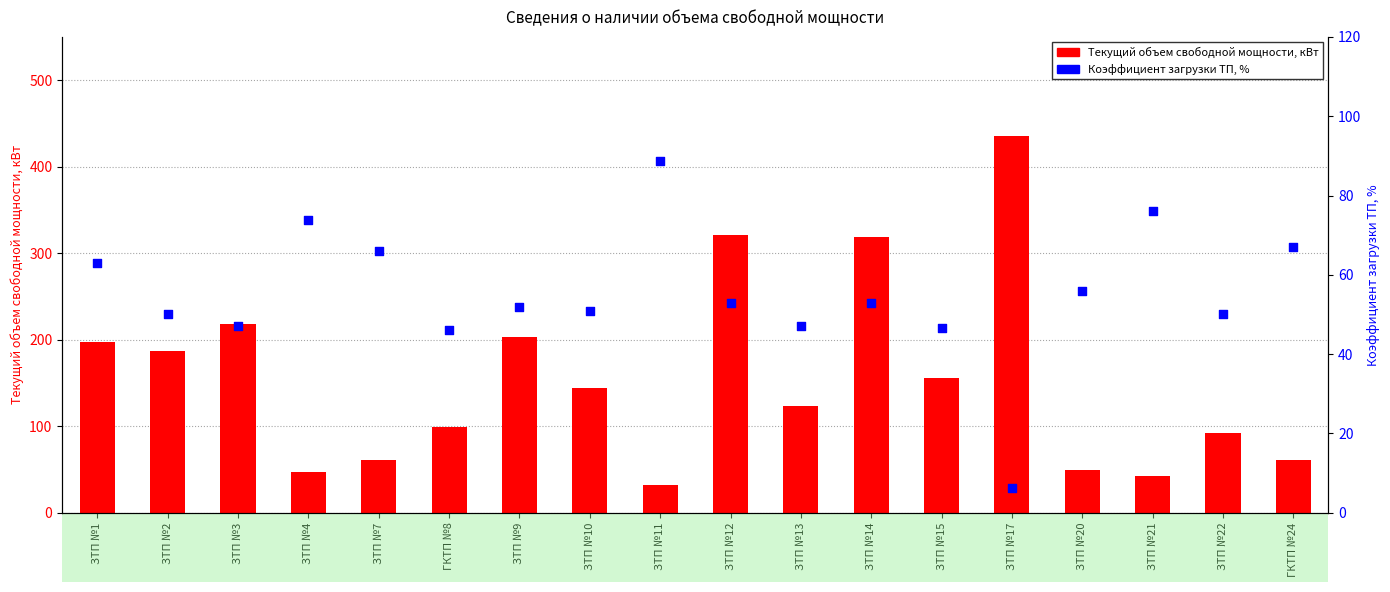

Which series has the largest total across all categories?

Текущий объем свободной мощности, кВт